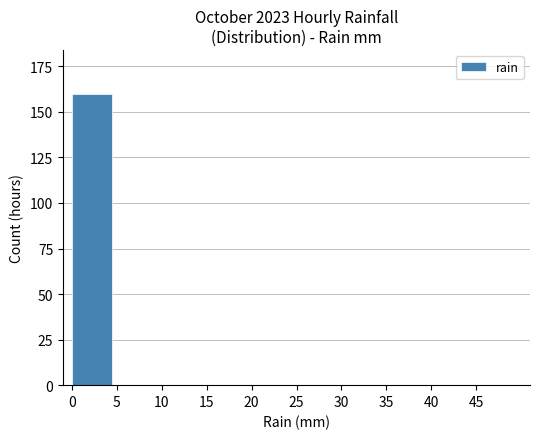

Reading right to left, what are all the values shown in this chart?

0	0	0	0	0	0	0	0	0	160